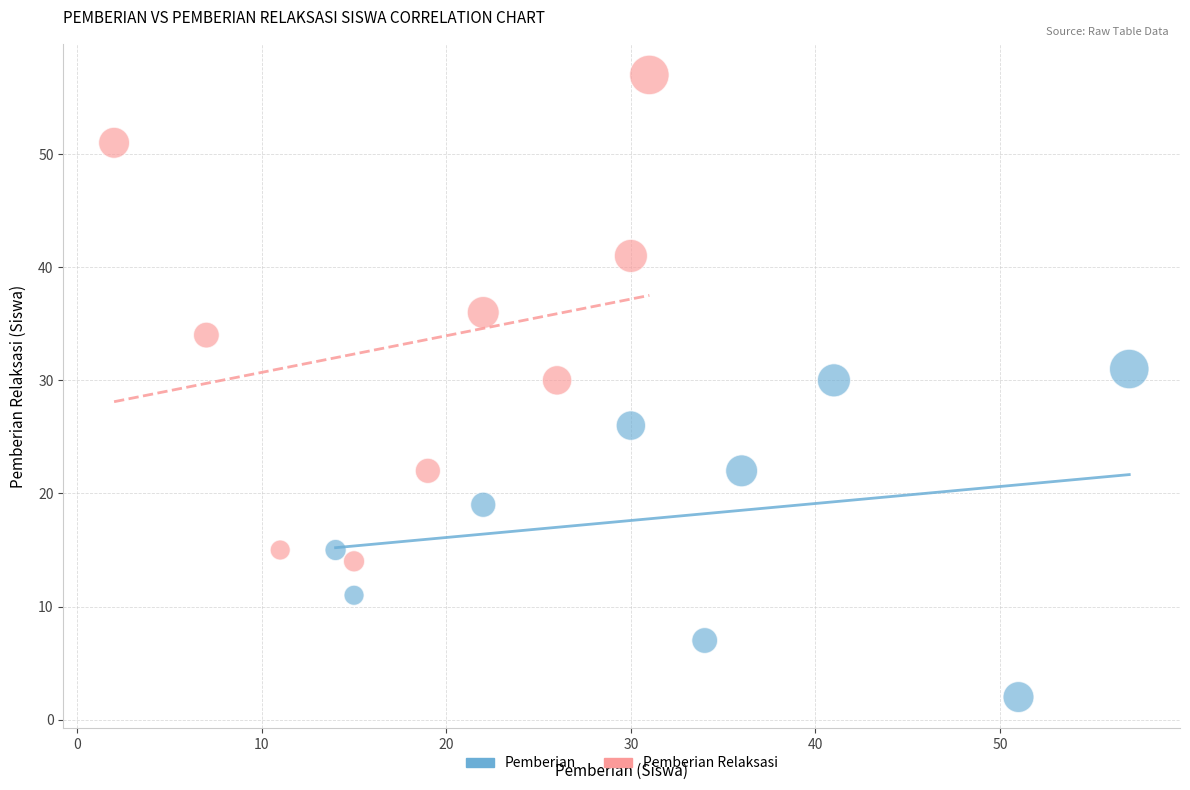

Which series reaches the maximum Y coordinate?

Pemberian Relaksasi